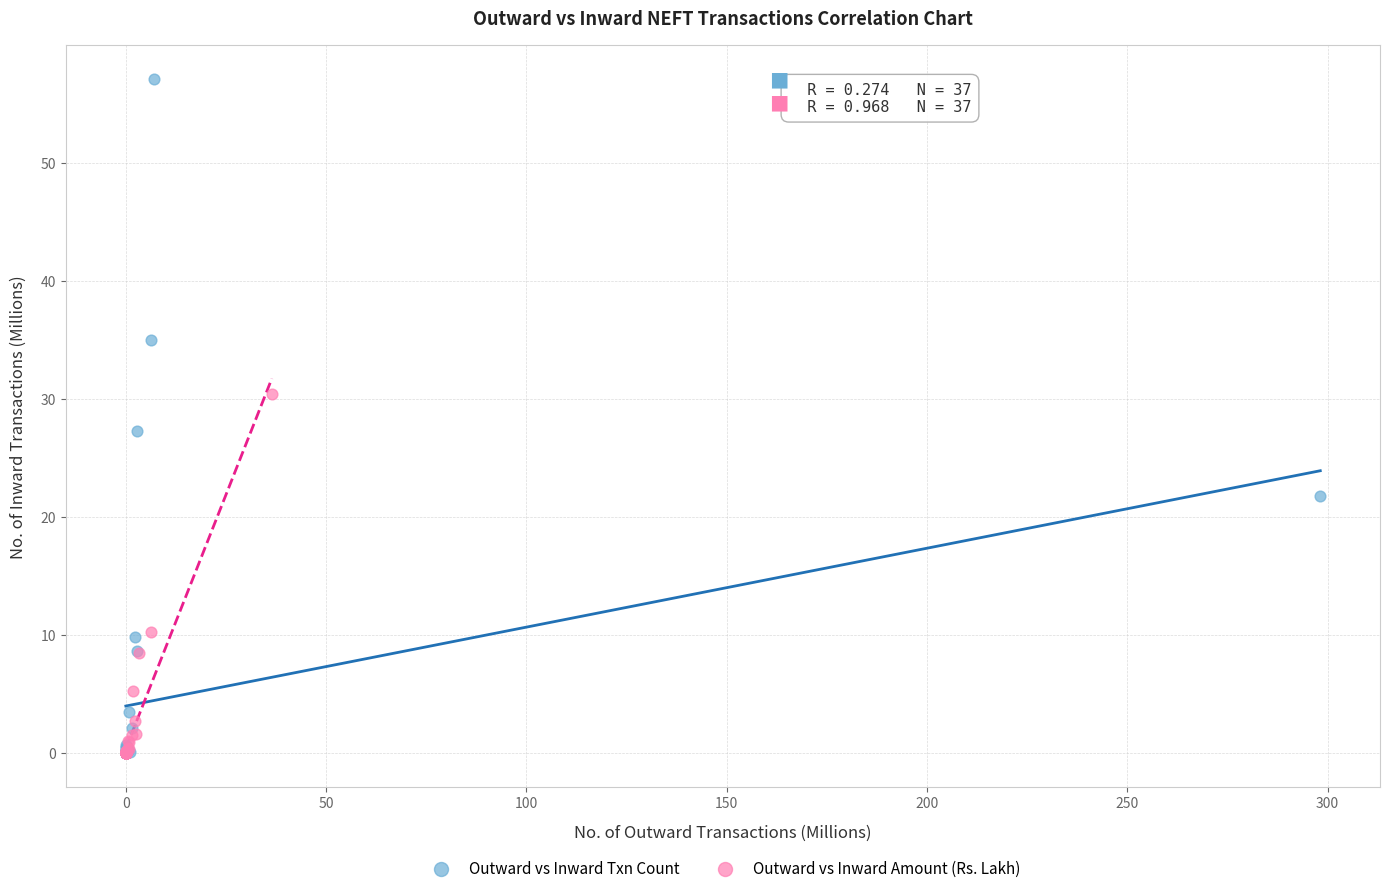

Which series reaches the maximum Y coordinate?

Outward vs Inward Txn Count